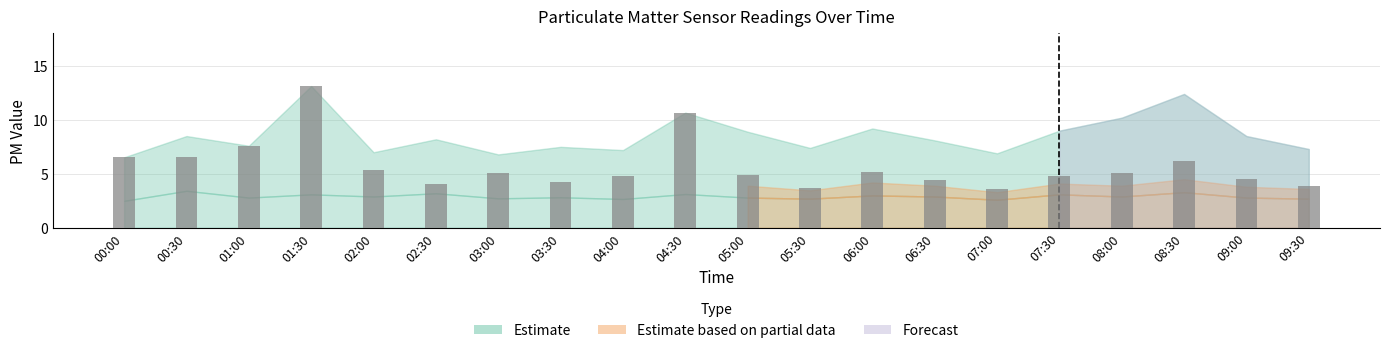

How many data points does each series have?

20